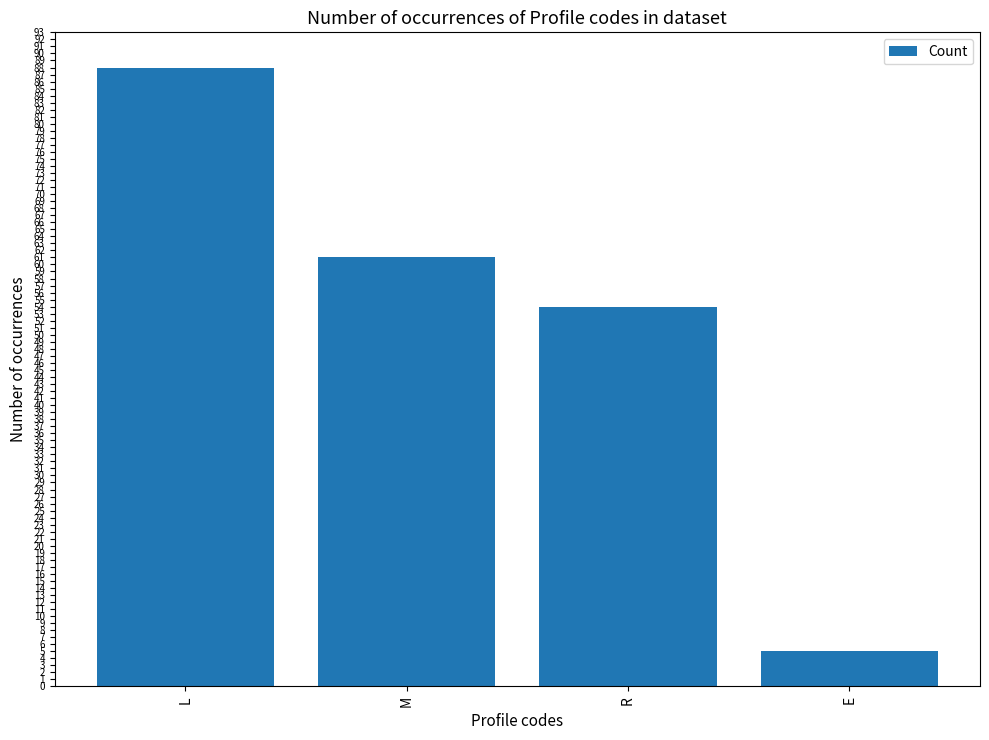

Where is the data nearest to the value 46?

R